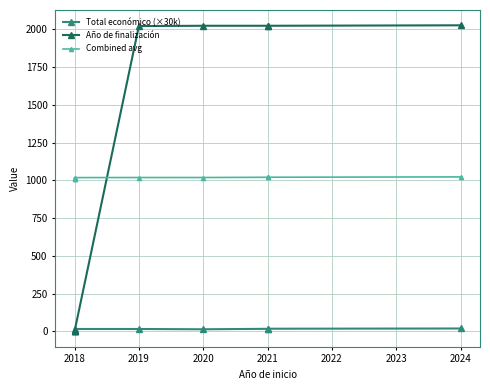

Is it true that Combined avg equals 1018.3 at 2018?

True